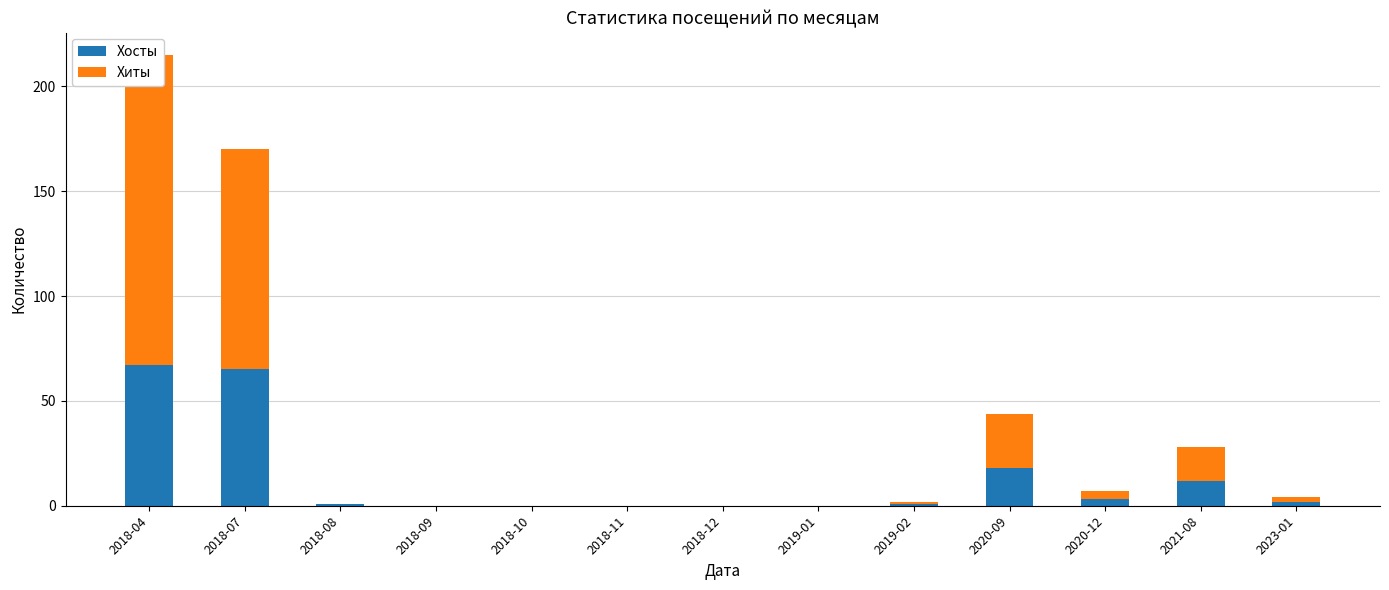

Reading left to right, transcribe all the data shown in this chart.

Хосты: 2018-04=67	2018-07=65	2018-08=1	2018-09=0	2018-10=0	2018-11=0	2018-12=0	2019-01=0	2019-02=1	2020-09=18	2020-12=3	2021-08=12	2023-01=2
Хиты: 2018-04=148	2018-07=105	2018-08=0	2018-09=0	2018-10=0	2018-11=0	2018-12=0	2019-01=0	2019-02=1	2020-09=26	2020-12=4	2021-08=16	2023-01=2